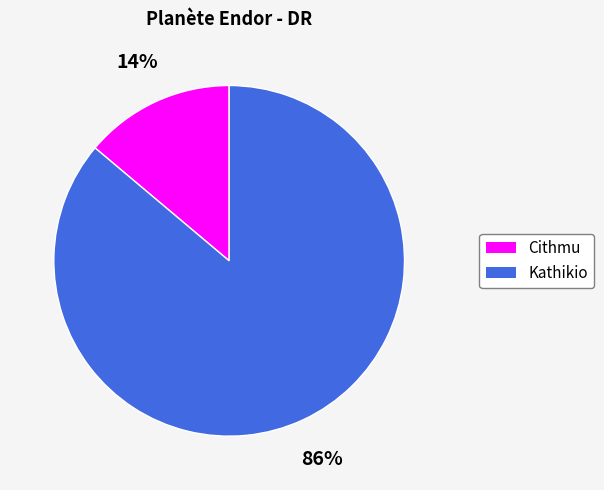

What is the majority slice?

Kathikio